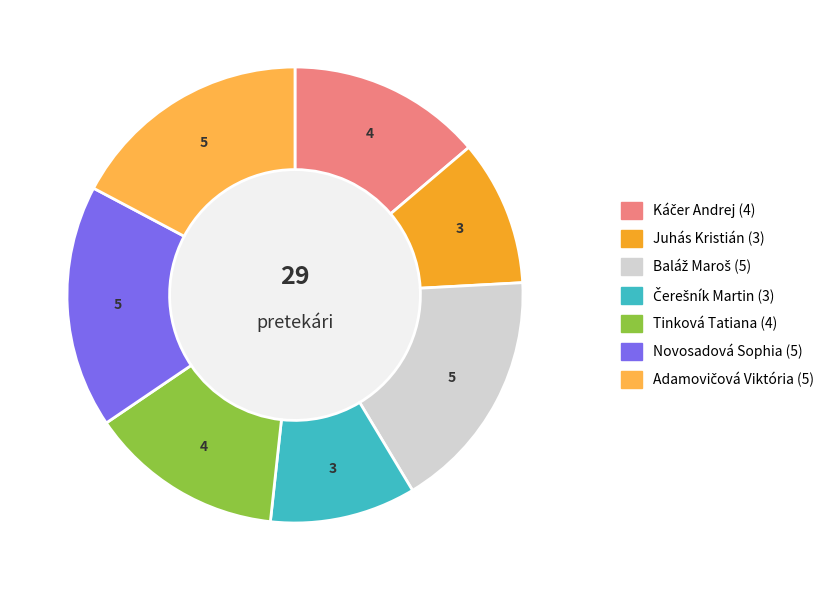

Combined, do Baláž Maroš and Adamovičová Viktória account for over 50%?

No